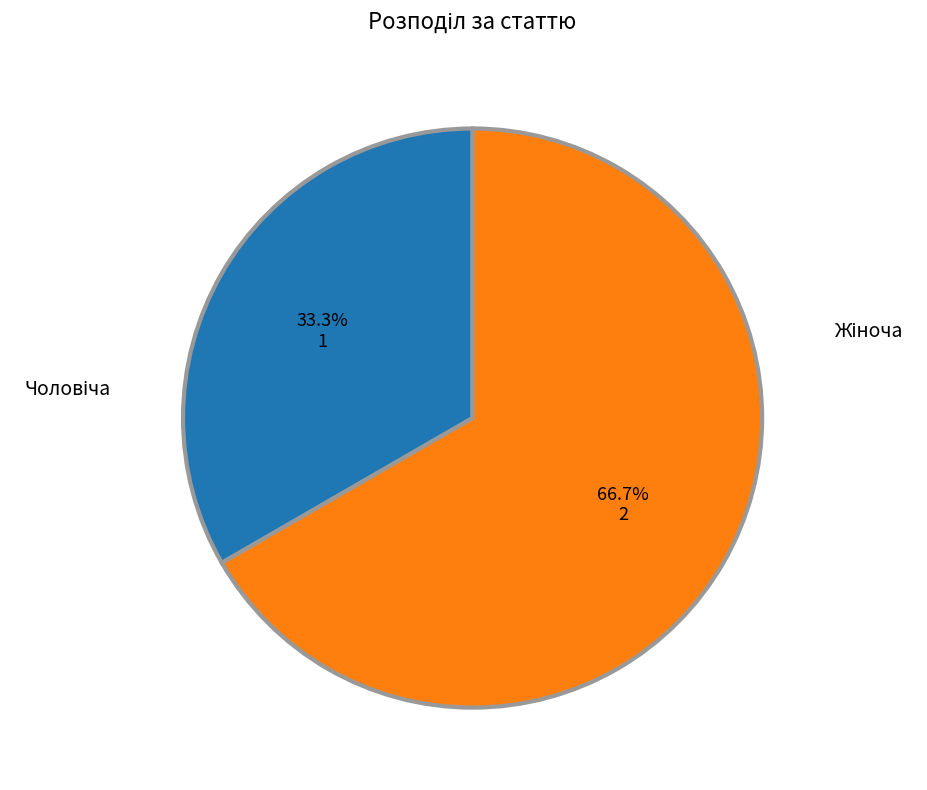

Which category has the smallest portion of the pie?

Чоловіча